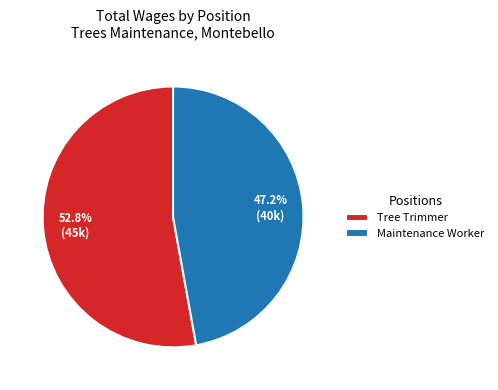

What is the ratio of the value at Maintenance Worker to the value at Tree Trimmer?

0.9